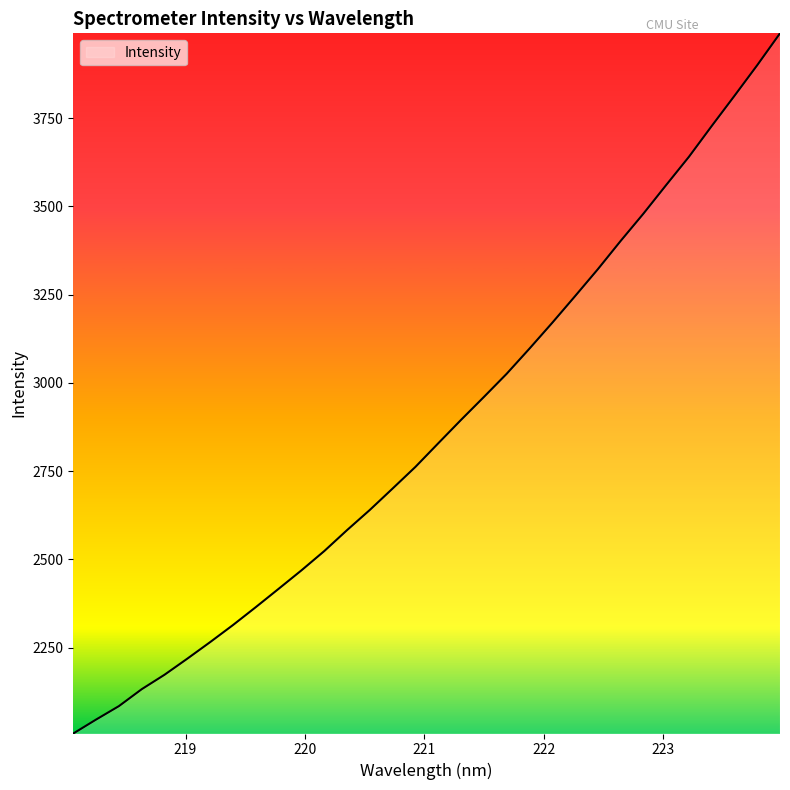

What is the maximum value shown in the chart?

3990.2